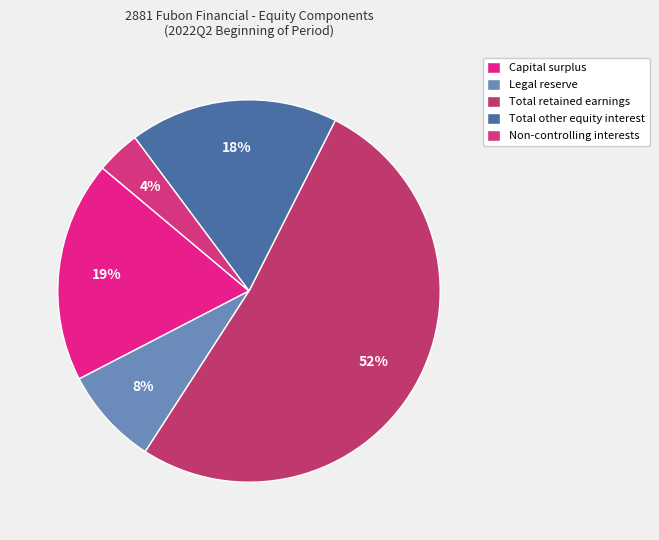

To the nearest percent, what is the average slice percentage?

20%